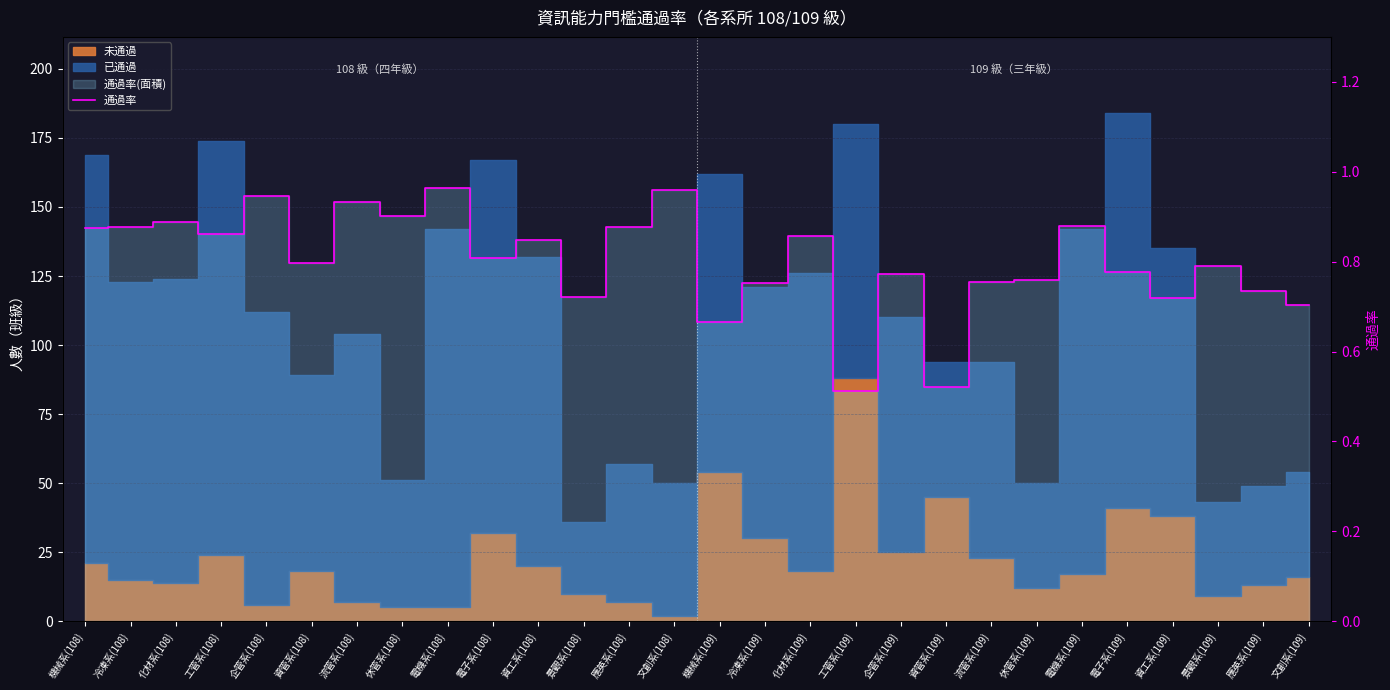

The chart shows a value of 0.8 at 企管系(109). True or false?

True